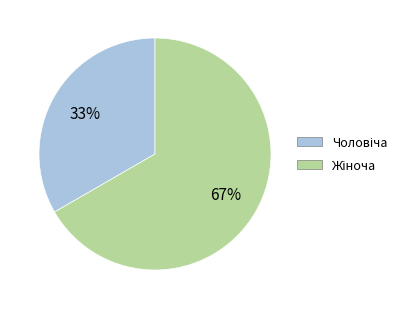

Is there any slice that represents more than half of the pie?

Yes